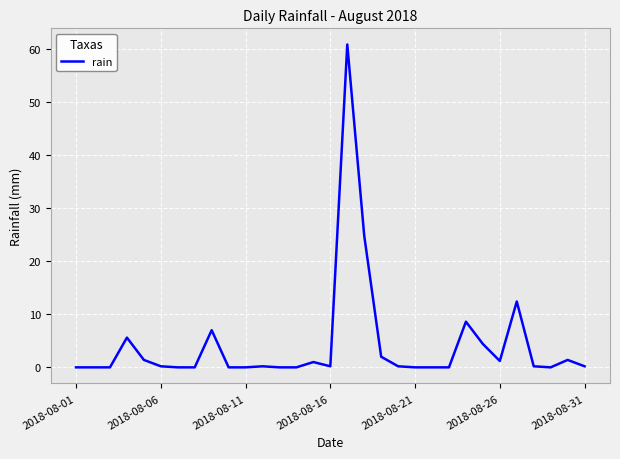

What is the difference between the maximum and minimum values?

60.8